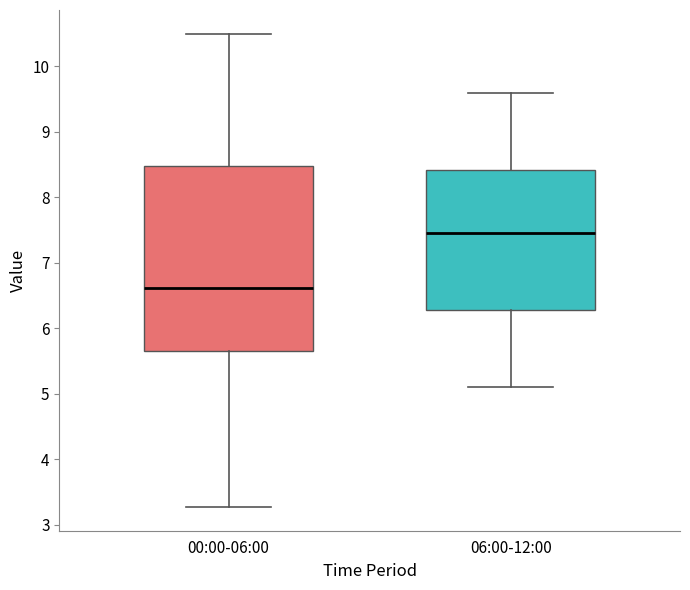

Reading left to right, read every box against the y-axis: the position of its median line, the range the box covers, and the ends of its whiskers. The values are not printed on the chart, so give them approximately, as read against the axis.

00:00-06:00: median 6.6, box 5.7 to 8.5, whiskers 3.3 to 10.5
06:00-12:00: median 7.5, box 6.3 to 8.4, whiskers 5.1 to 9.6